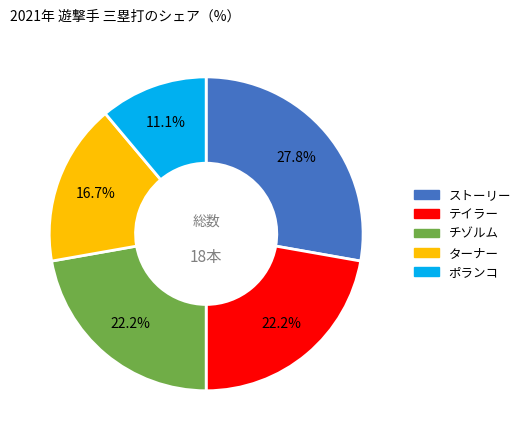

How many slices are in this pie chart?

5